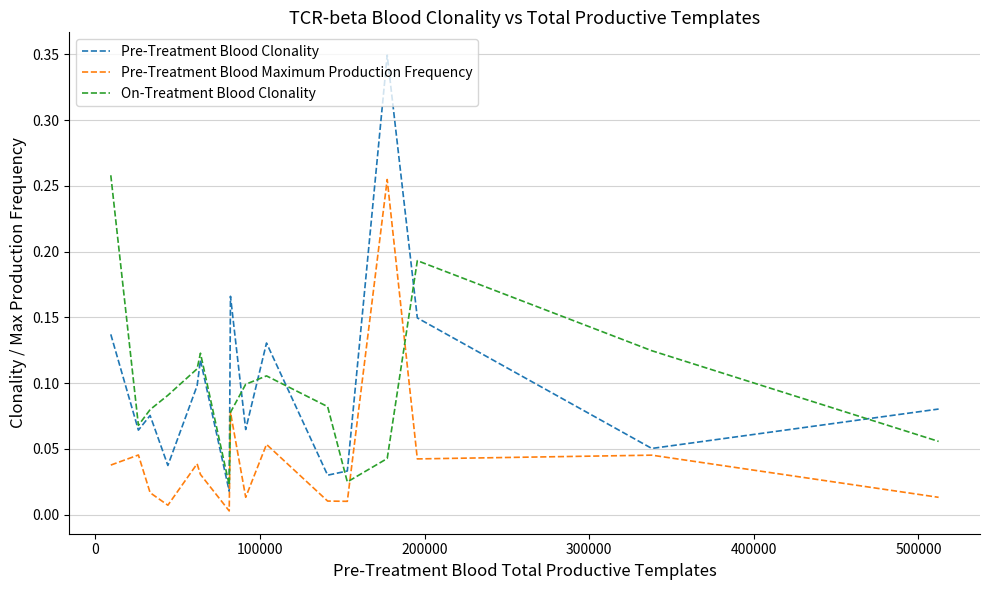

In Pre-Treatment Blood Clonality, how many points are lower than both neighbors (excluding endpoints)?

6